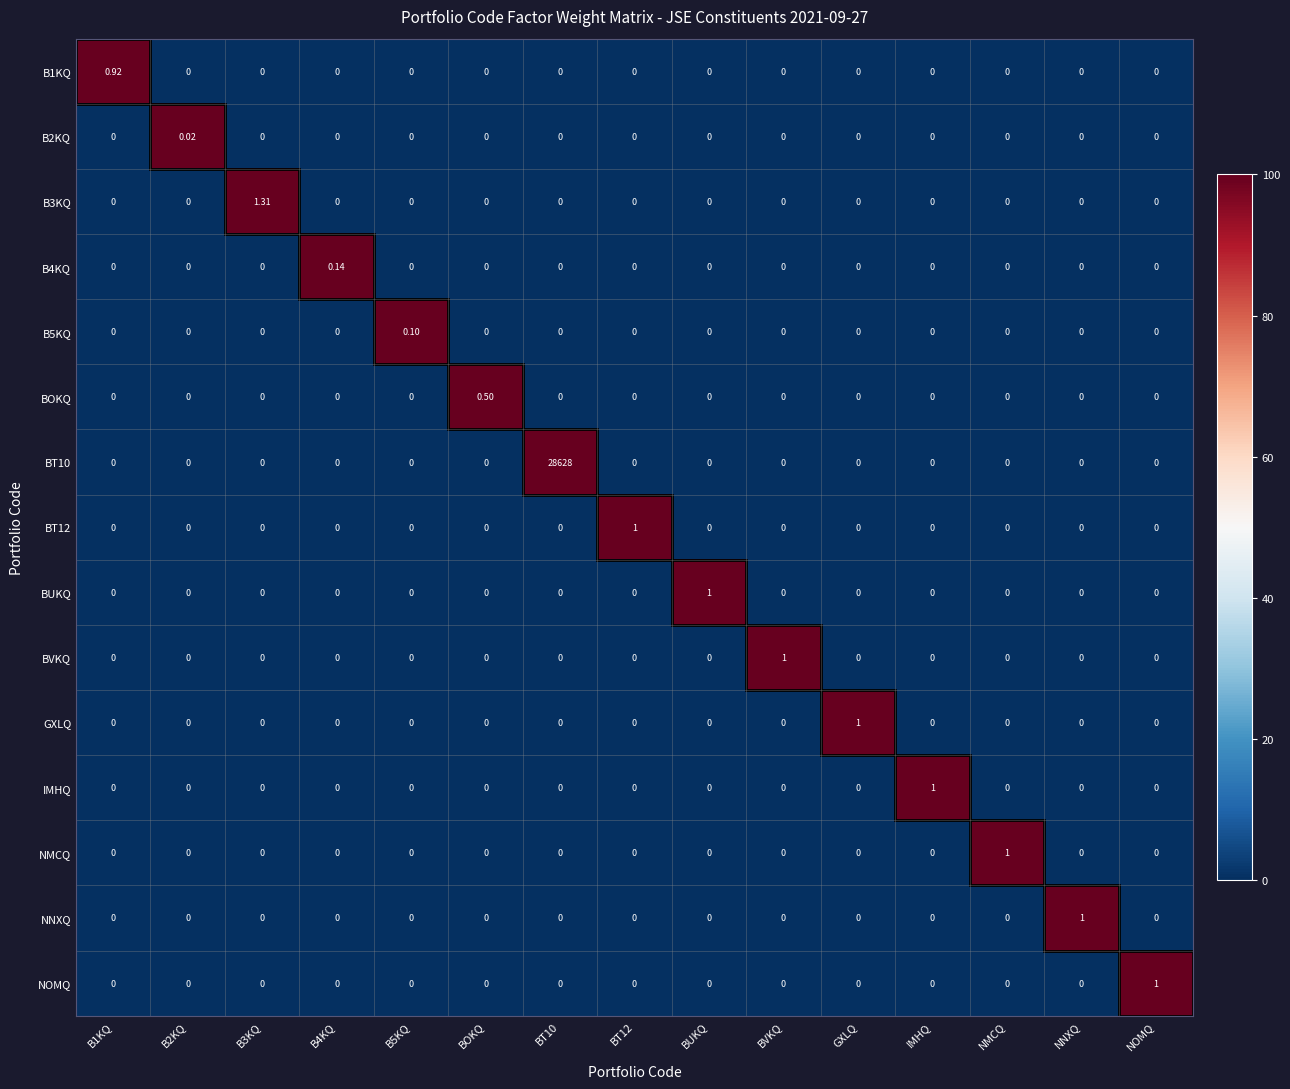

Which category has the highest value in the NNXQ series?

NNXQ